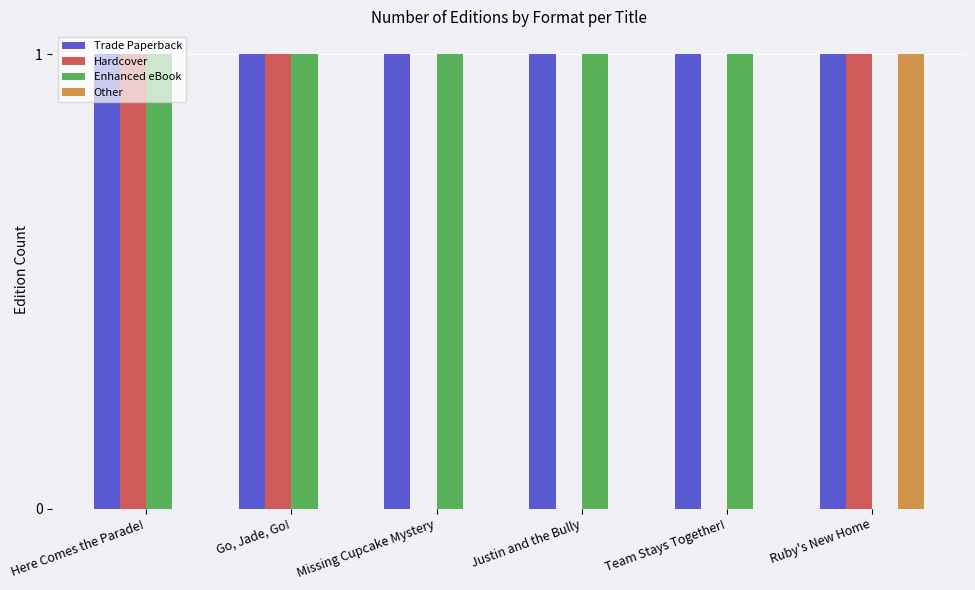

How many categories are shown in the chart?

6